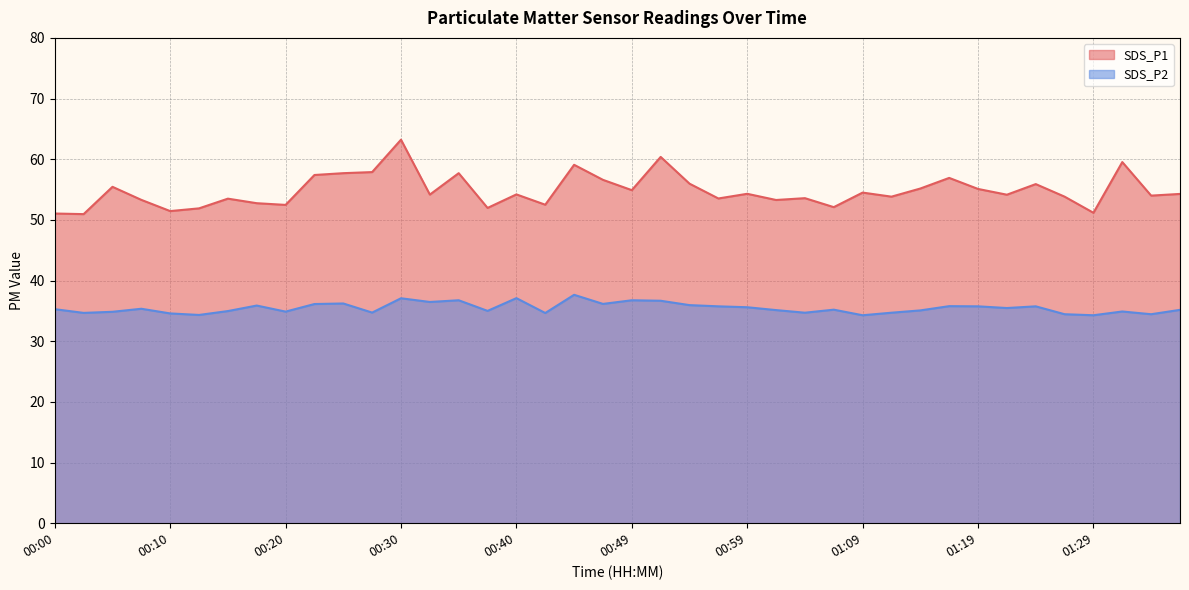

True or false: SDS_P1 and SDS_P2 intersect in this chart.

False